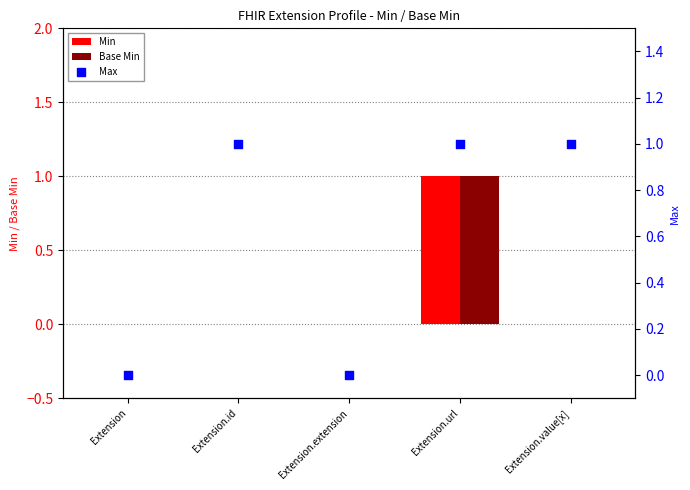

At how many categories does at least one series exceed 0?

3